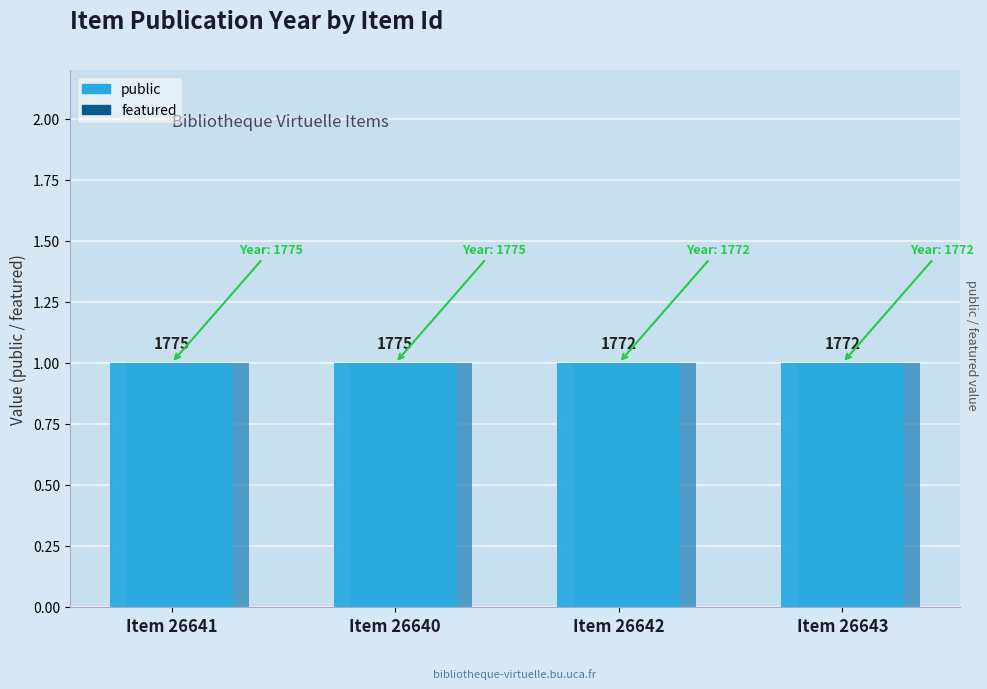

Rank the categories by featured value from highest to lowest.

26641, 26640, 26642, 26643